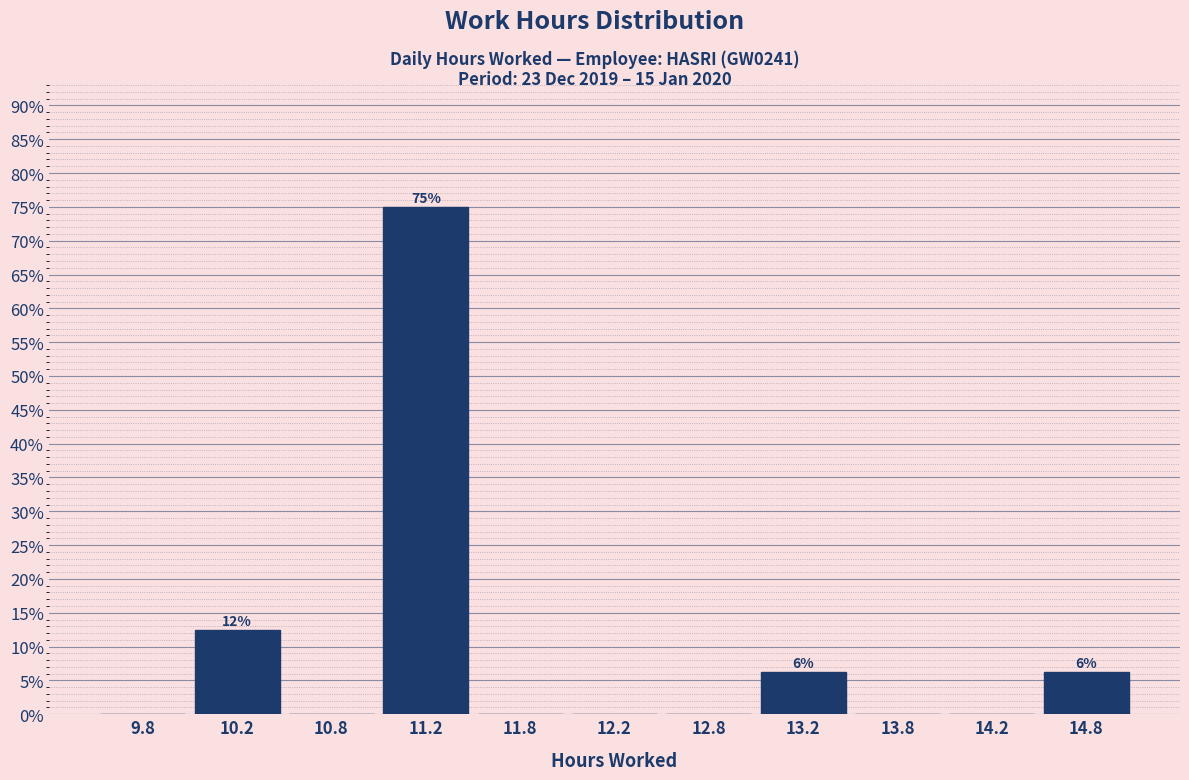

Over which range of the x-axis is the bar tallest?

11.0 to 11.5